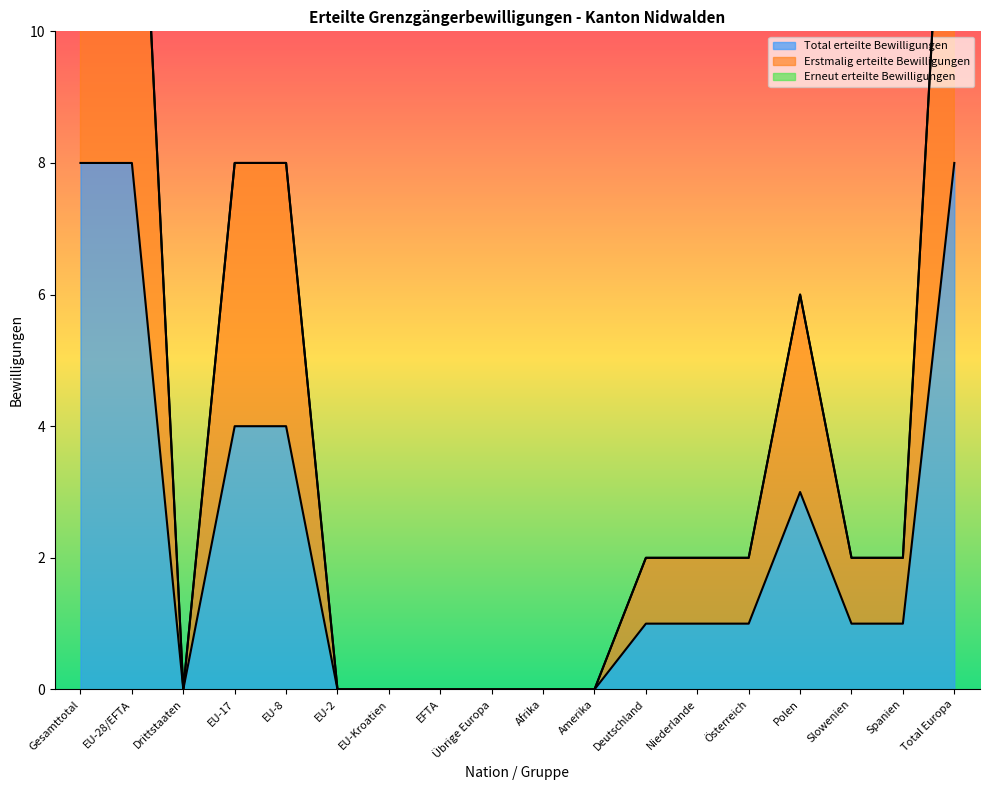

Between Polen and Total Europa, which series saw the biggest shift?

Erstmalig erteilte Bewilligungen